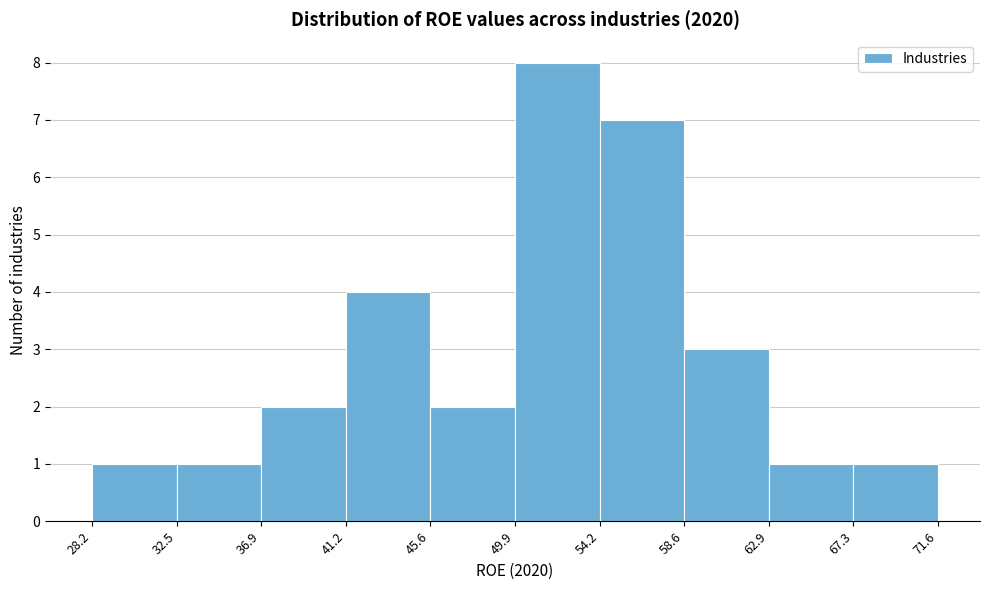

Reading left to right, list every bar in this chart as the range it spans on the x-axis followed by its height. The values are not printed on the chart, so give them approximately, as read against the axis.

28.2 to 32.5: 1
32.5 to 36.9: 1
36.9 to 41.2: 2
41.2 to 45.6: 4
45.6 to 49.9: 2
49.9 to 54.2: 8
54.2 to 58.6: 7
58.6 to 62.9: 3
62.9 to 67.3: 1
67.3 to 71.6: 1